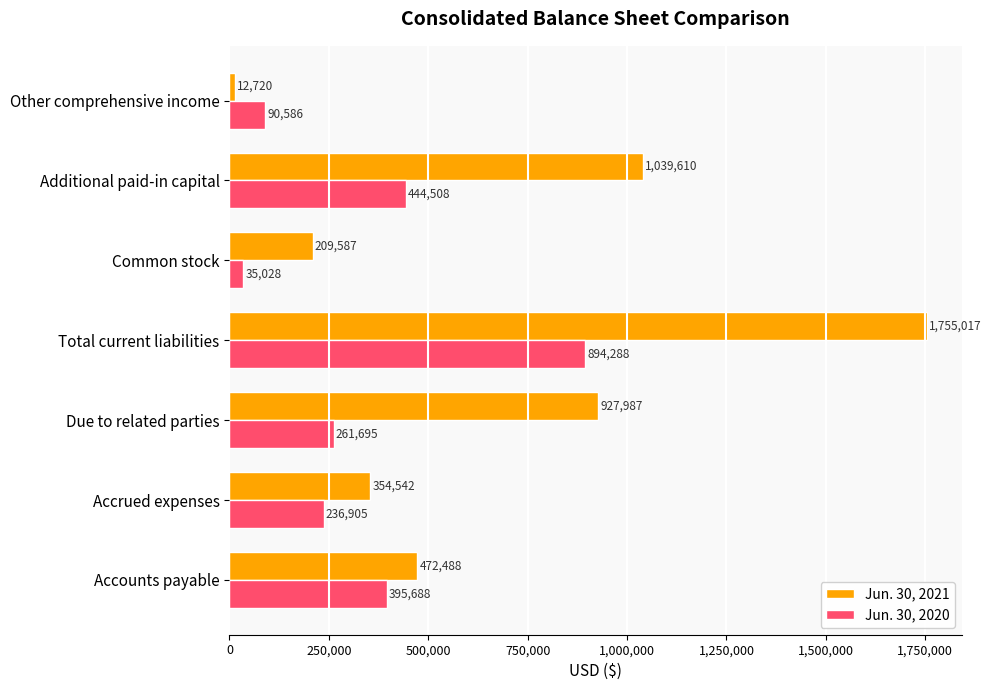

What is the difference between the second highest and minimum values in the Jun. 30, 2021 series?

1026890